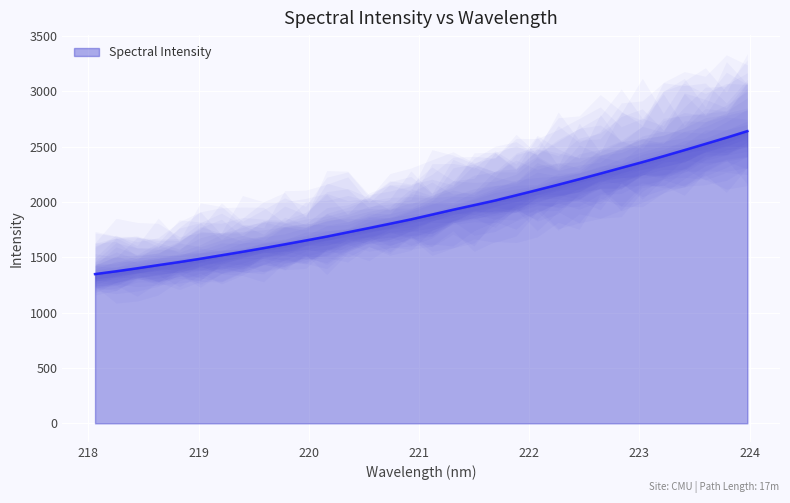

The value at 220.7354 is 1803.3. True or false?

True